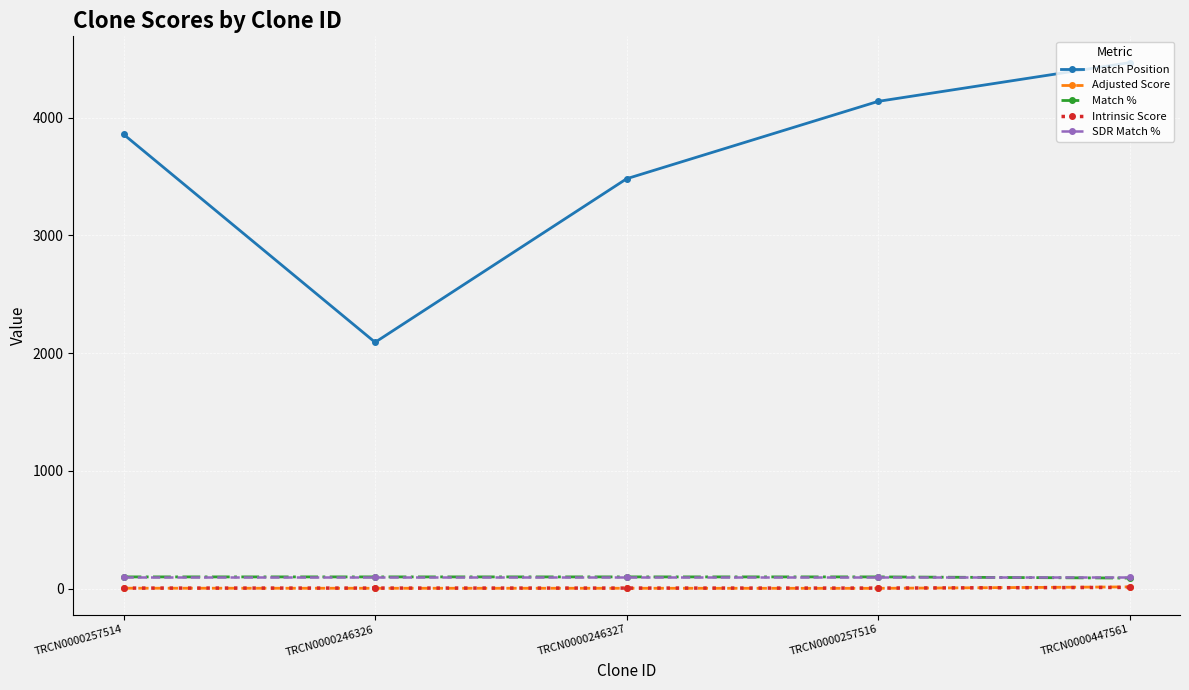

How many data points does each series have?

5